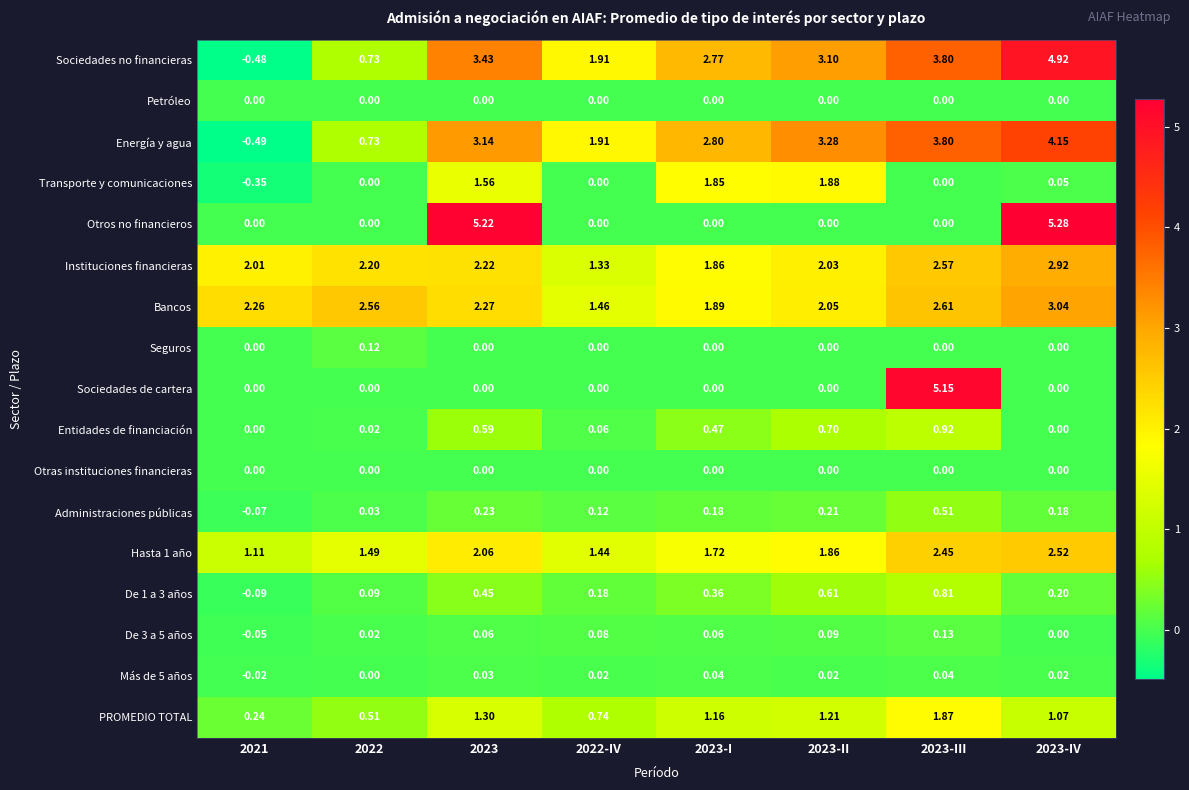

Between 2023-I and 2023-II, which series saw the biggest shift?

Energía y agua